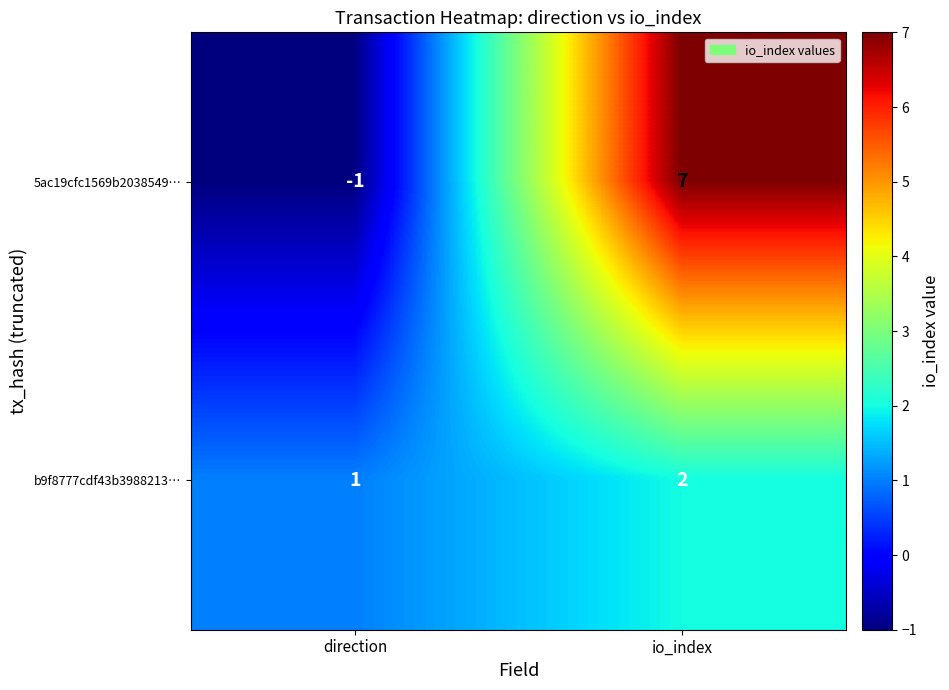

What is the sum of all b9f8777cdf43b3988213… values?

3